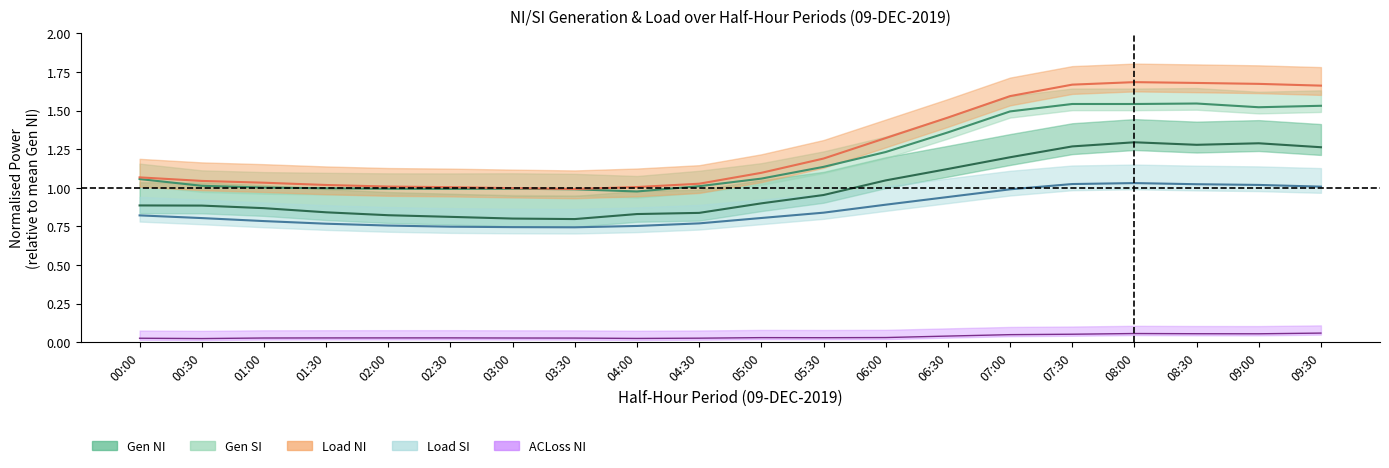

At which label is IslandACLoss_NI closest to 0?

00:30